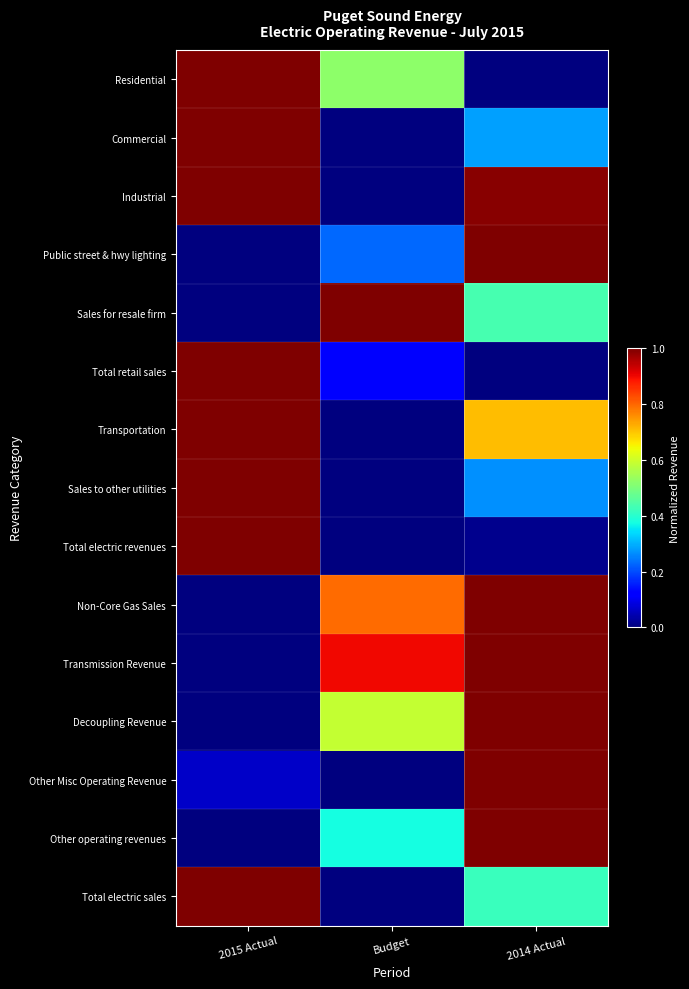

Reading left to right, what are all the values shown in this chart?

Residential: 2015 Actual=1.0	Budget=0.5	2014 Actual=0.0
Commercial: 2015 Actual=1.0	Budget=0.0	2014 Actual=0.3
Industrial: 2015 Actual=1.0	Budget=0.0	2014 Actual=1.0
Public street & hwy lighting: 2015 Actual=0.0	Budget=0.2	2014 Actual=1.0
Sales for resale firm: 2015 Actual=0.0	Budget=1.0	2014 Actual=0.4
Total retail sales: 2015 Actual=1.0	Budget=0.1	2014 Actual=0.0
Transportation: 2015 Actual=1.0	Budget=0.0	2014 Actual=0.7
Sales to other utilities: 2015 Actual=1.0	Budget=0.0	2014 Actual=0.3
Total electric revenues: 2015 Actual=1.0	Budget=0.0	2014 Actual=0.0
Non-Core Gas Sales: 2015 Actual=0.0	Budget=0.8	2014 Actual=1.0
Transmission Revenue: 2015 Actual=0.0	Budget=0.9	2014 Actual=1.0
Decoupling Revenue: 2015 Actual=0.0	Budget=0.6	2014 Actual=1.0
Other Misc Operating Revenue: 2015 Actual=0.1	Budget=0.0	2014 Actual=1.0
Other operating revenues: 2015 Actual=0.0	Budget=0.4	2014 Actual=1.0
Total electric sales: 2015 Actual=1.0	Budget=0.0	2014 Actual=0.4